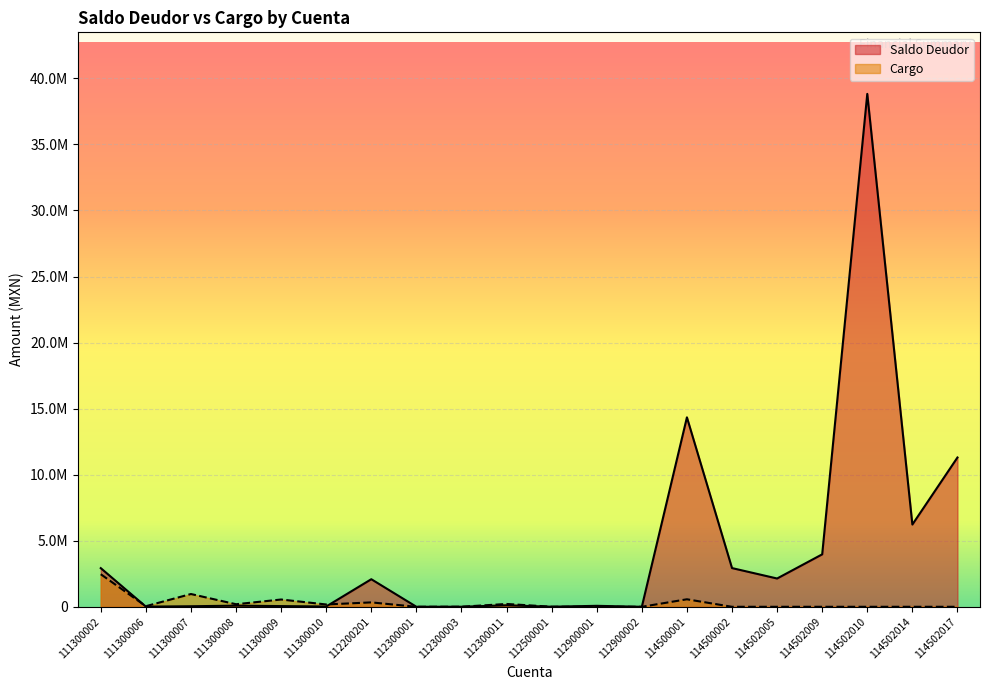

How many values in the Cargo series are below 5000?

10